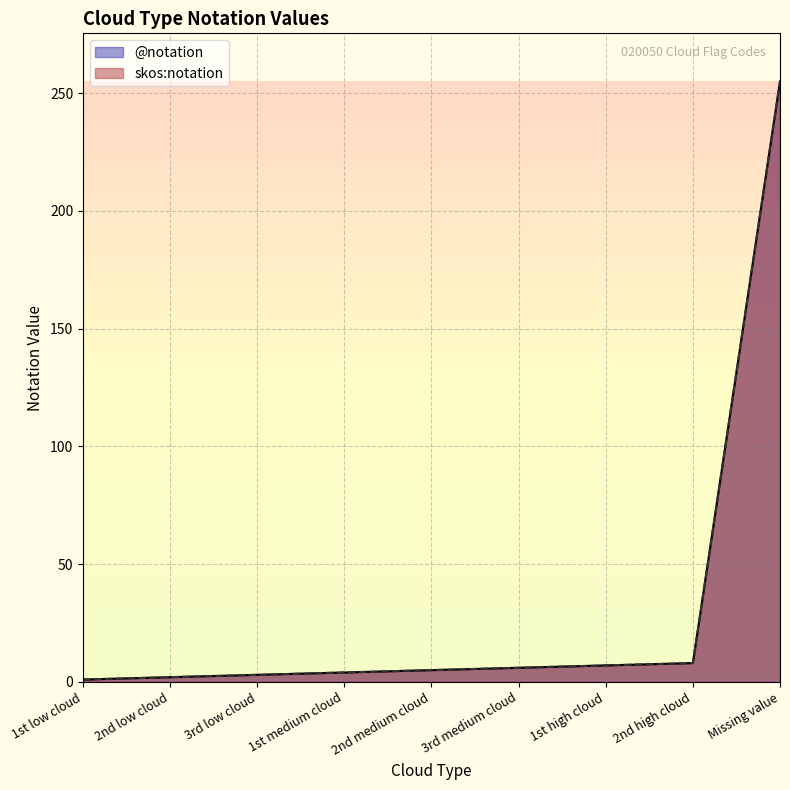

What is the sum of all @notation values?

291